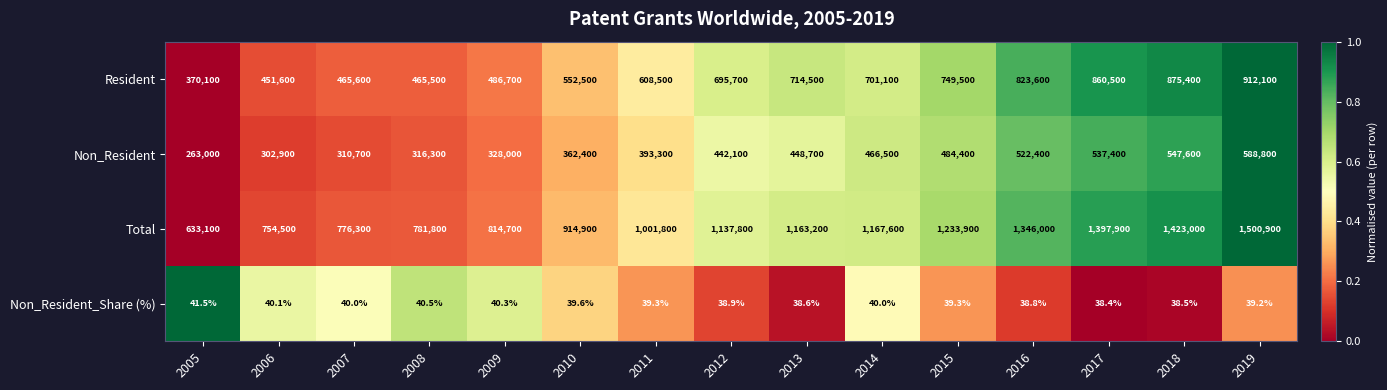

Where is Non_Resident nearest to the value 425900?

2012